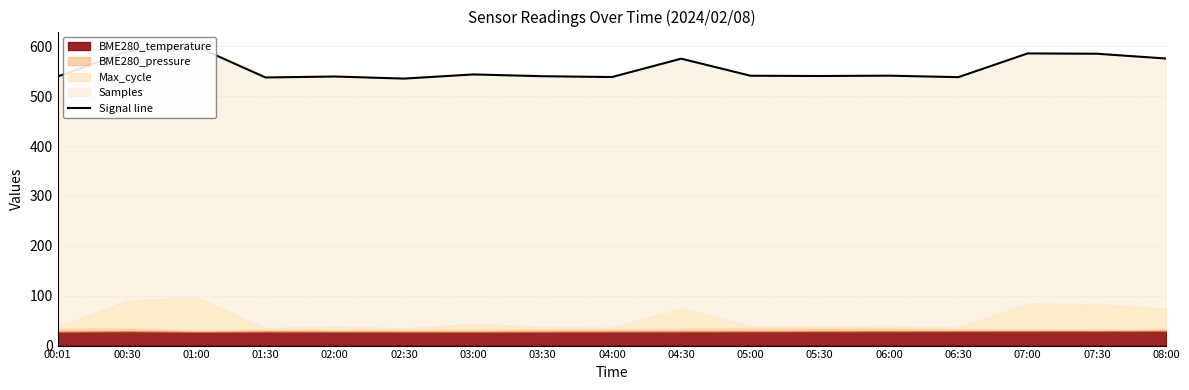

Reading right to left, transcribe all the data shown in this chart.

575.6	585.2	585.8	538.3	541.3	540.6	541.1	575.3	538.5	540.1	543.7	535.4	539.6	537.7	599.7	589.6	539.6